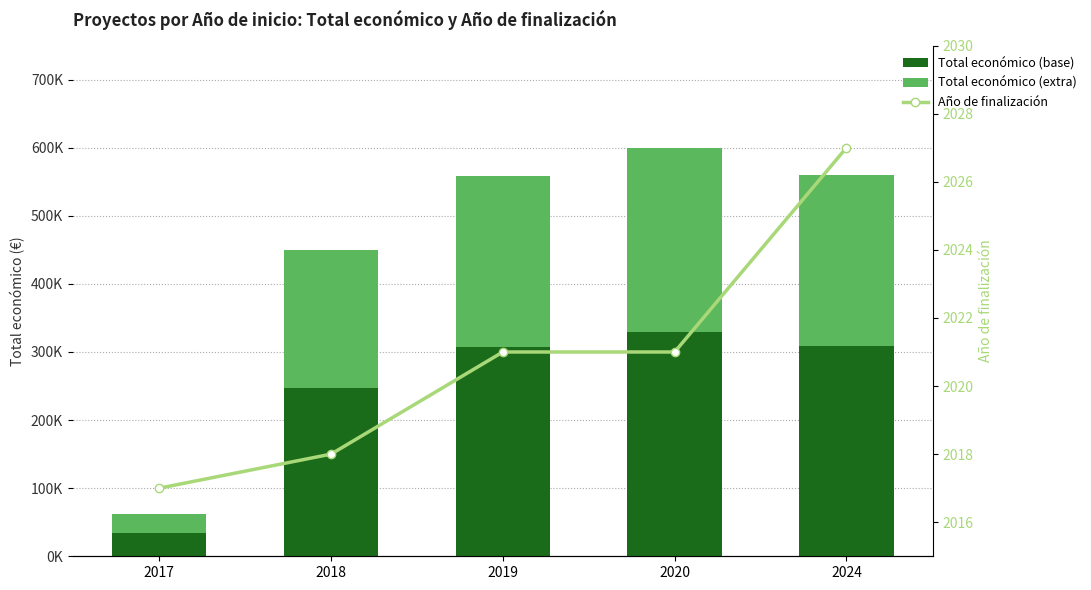

Reading right to left, list all the values displayed in this chart.

Año inicio (base): 2024=308291.0	2020=329799.8	2019=307475.9	2018=247221.7	2017=34017.5
Año inicio (extra): 2024=252238.1	2020=269836.2	2019=251571.2	2018=202272.3	2017=27832.5
Año de finalización: 2024=2027.0	2020=2021.0	2019=2021.0	2018=2018.0	2017=2017.0